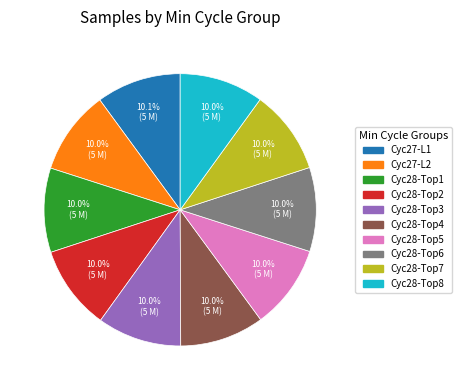

Combined, do Cyc28-Top2 and Cyc28-Top8 account for over 50%?

No